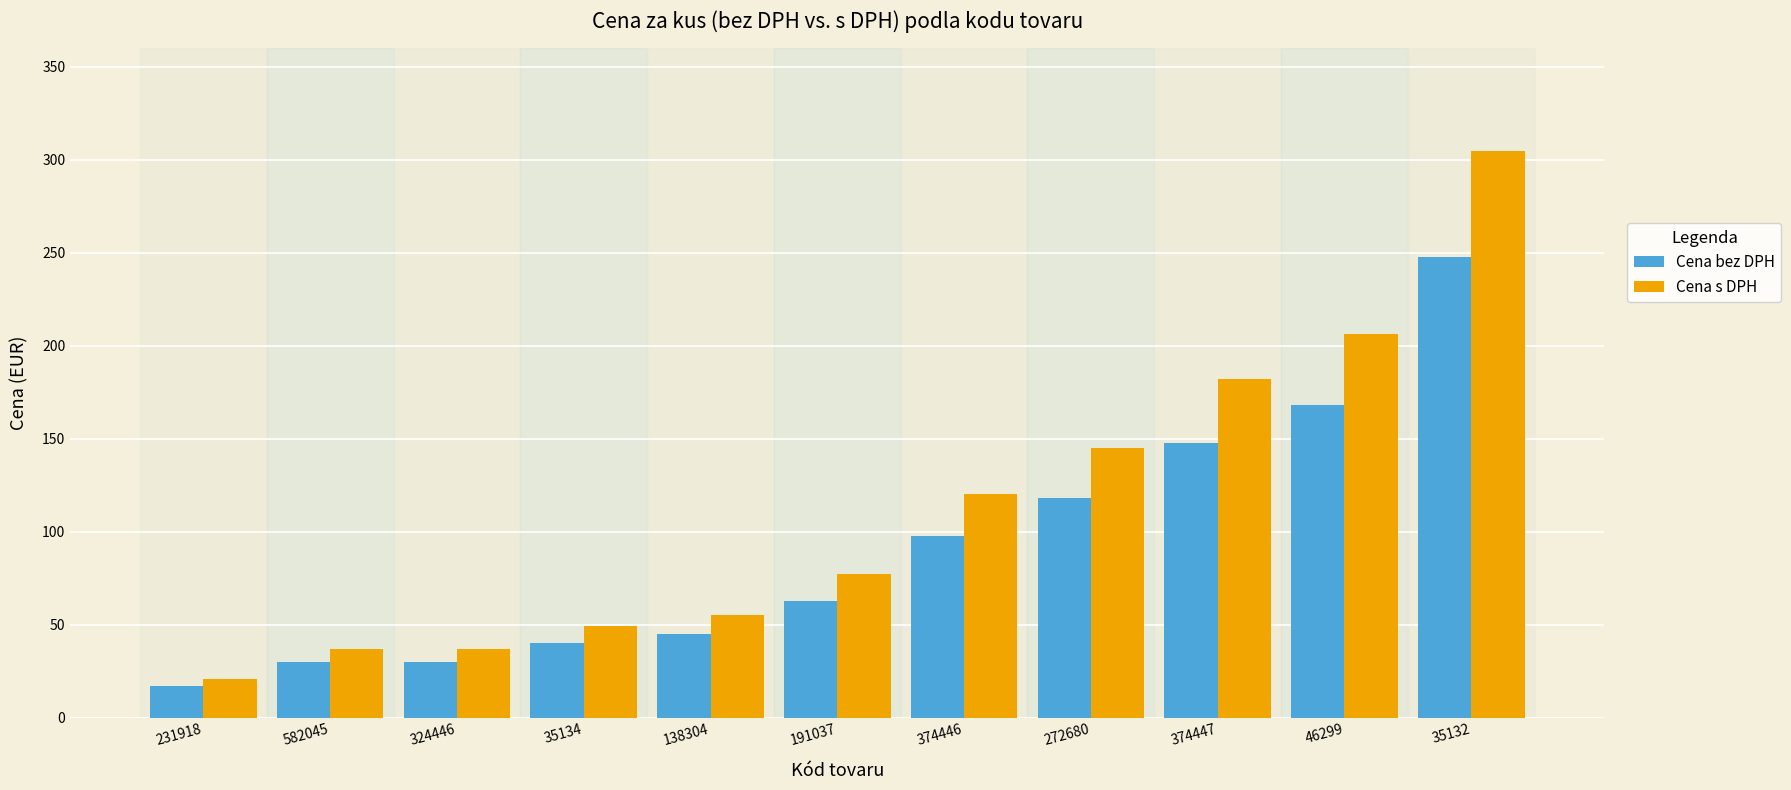

Is the value of Cena bez DPH at 582045 greater than the value of Cena s DPH at 191037?

No